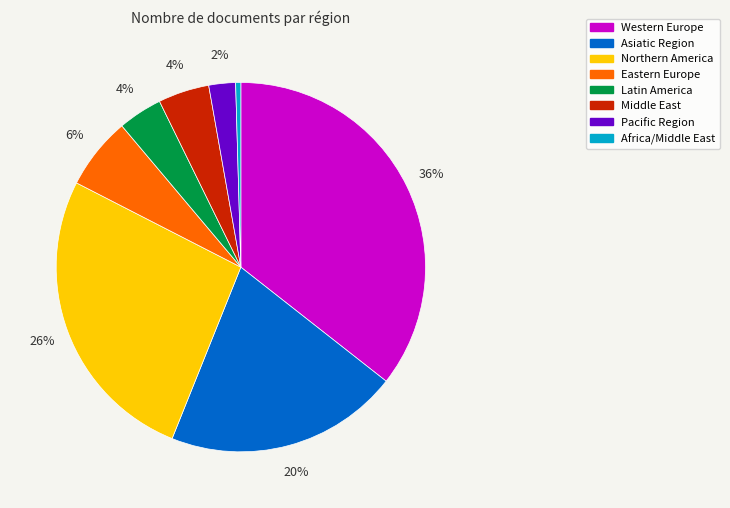

To the nearest percent, what percentage of the pie is Middle East?

4%